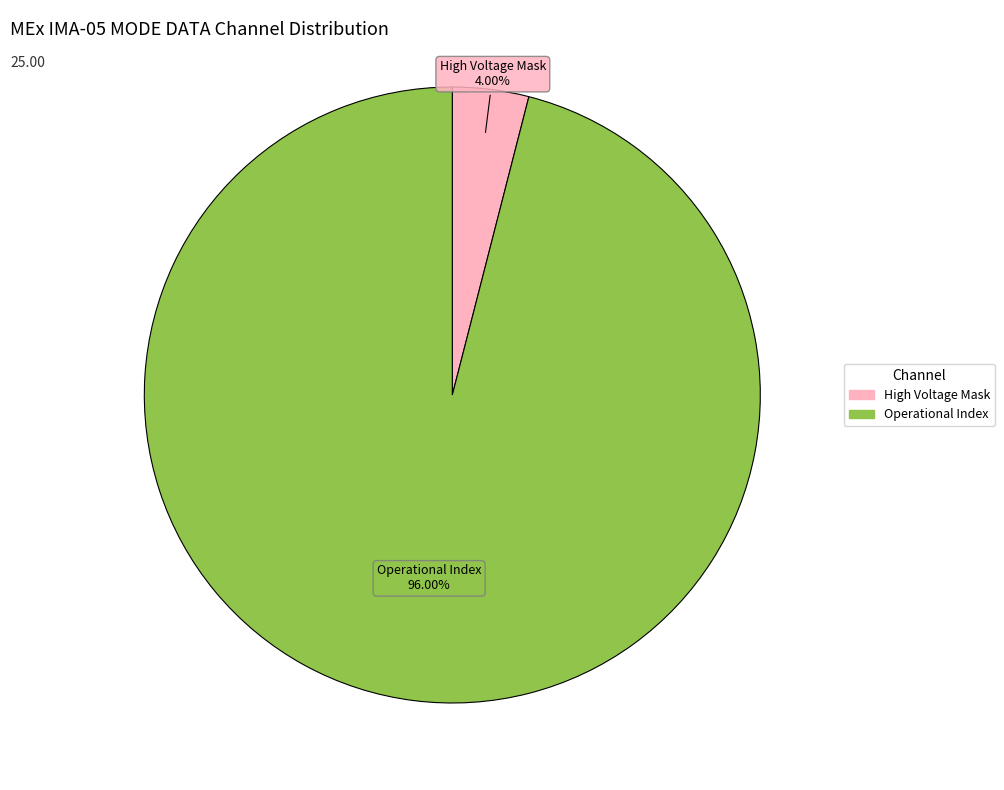

Count the number of slices in the pie.

2